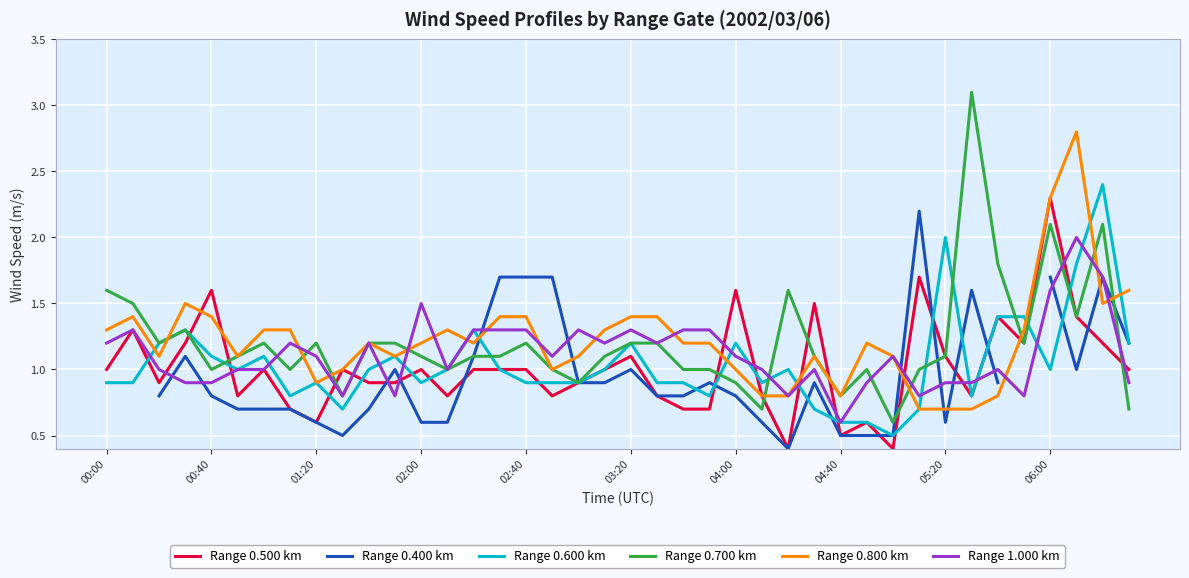

At which label is Range 0.500 km closest to 1?

00:00